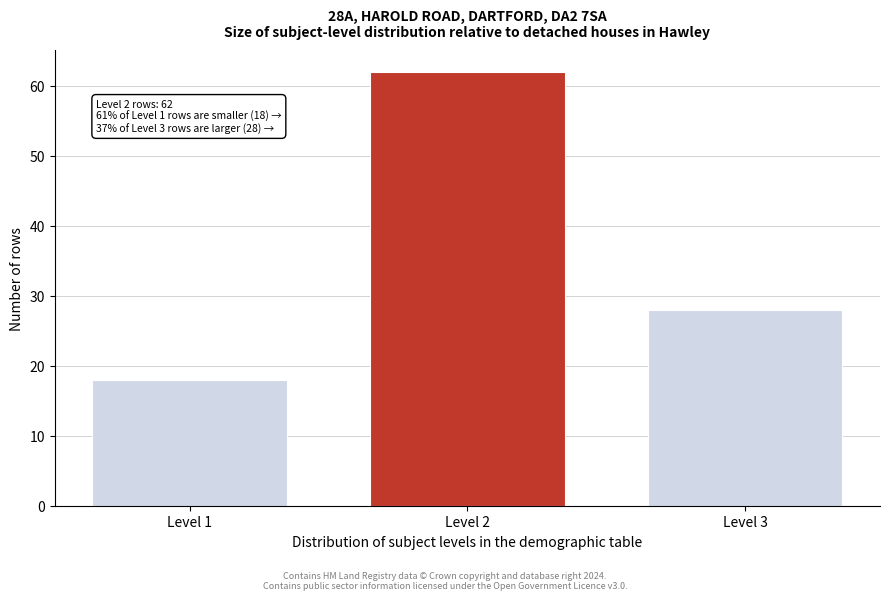

Reading left to right, what are all the values shown in this chart?

Level 1=18	Level 2=62	Level 3=28